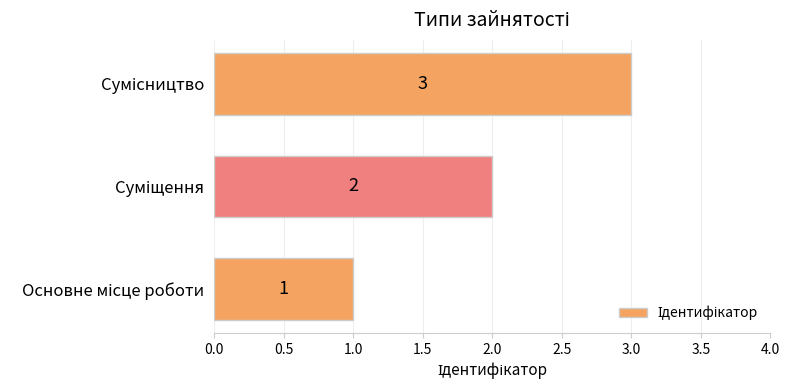

How many values are between 1 and 3?

3